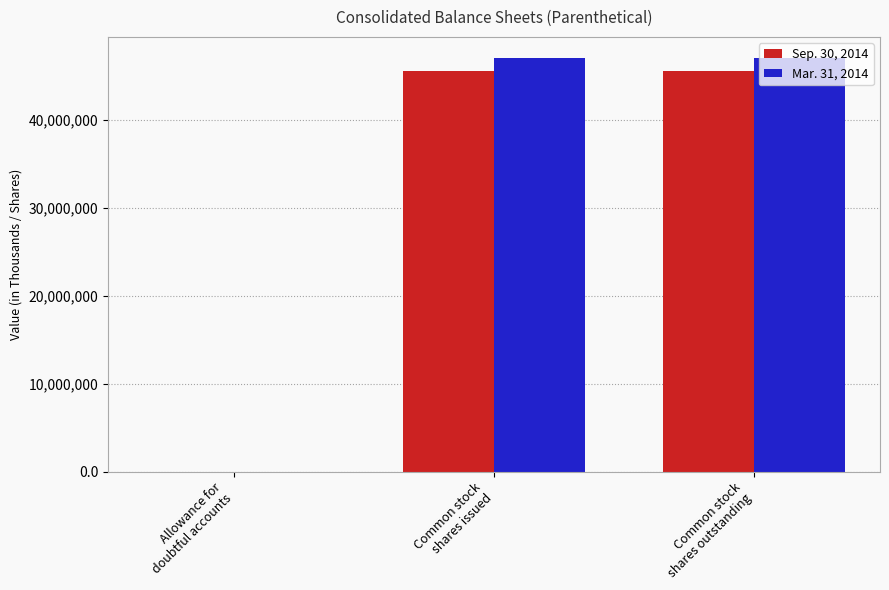

What is the spread (max minus min) of values at Allowance for
doubtful accounts?

3